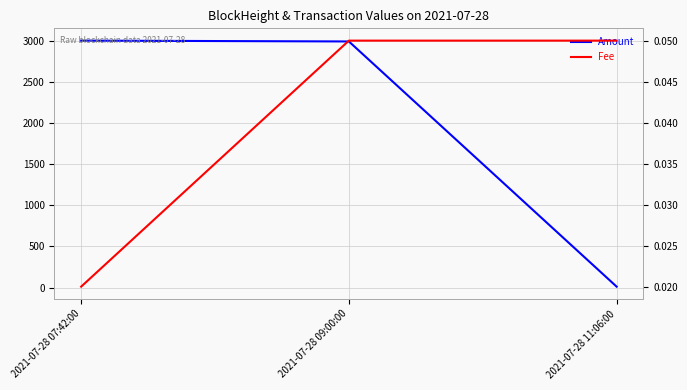

How many data points does each series have?

3